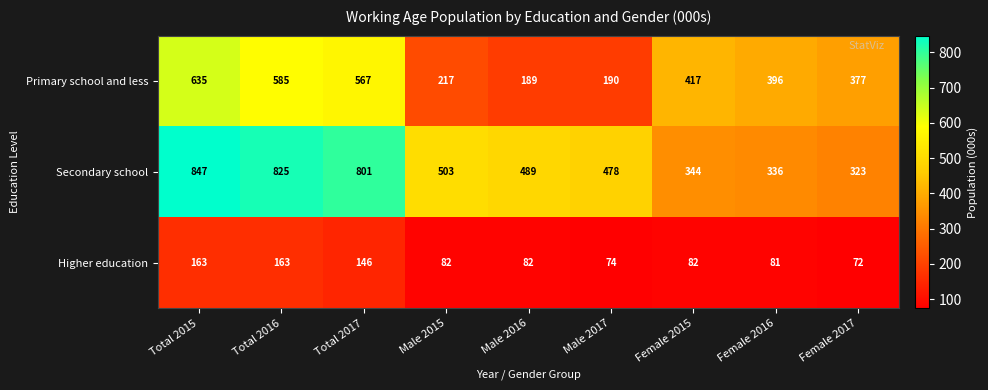

What is the sum of all Primary school and less values?

3573